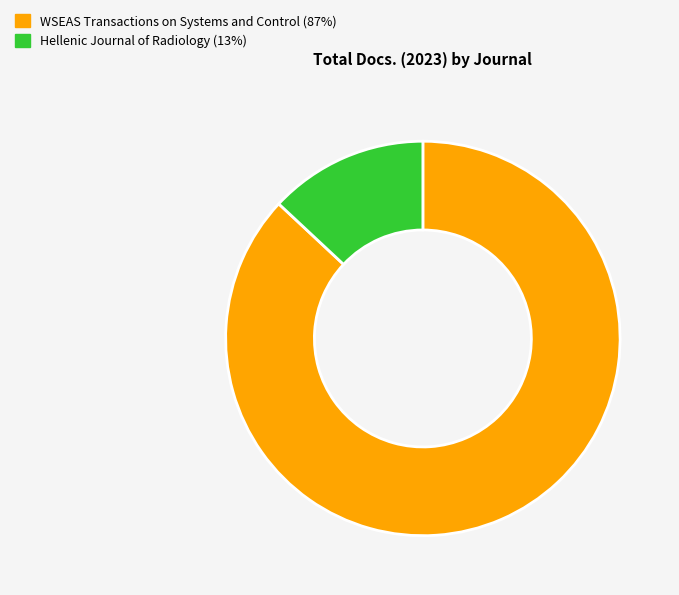

Is it true that WSEAS Transactions on Systems and Control is 87% of the pie?

True